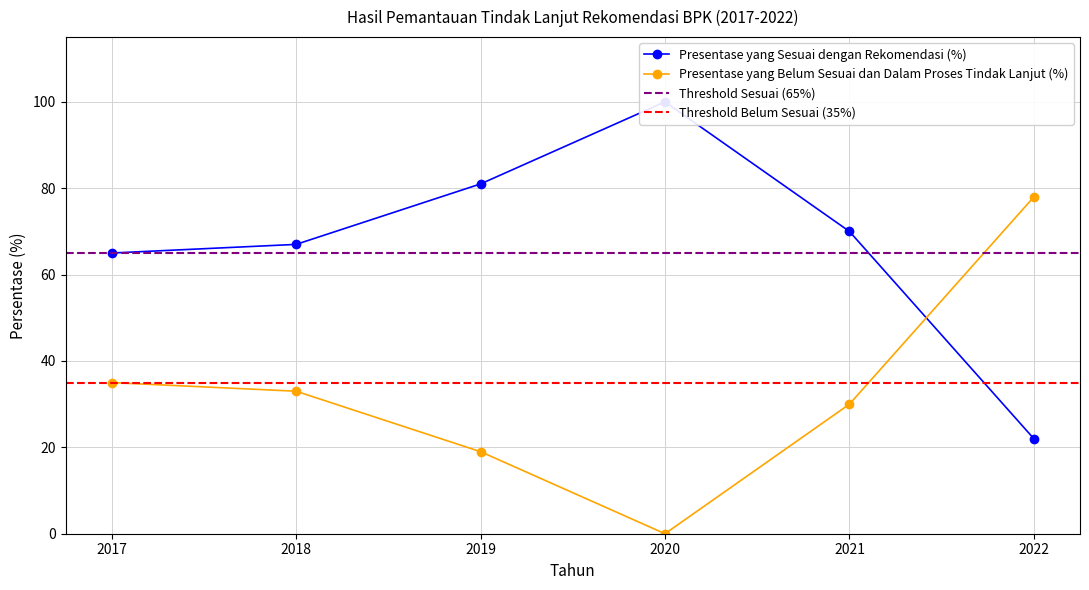

How many intersections are there between Presentase yang Sesuai dengan Rekomendasi (%) and Presentase yang Belum Sesuai dan Dalam Proses Tindak Lanjut (%)?

1